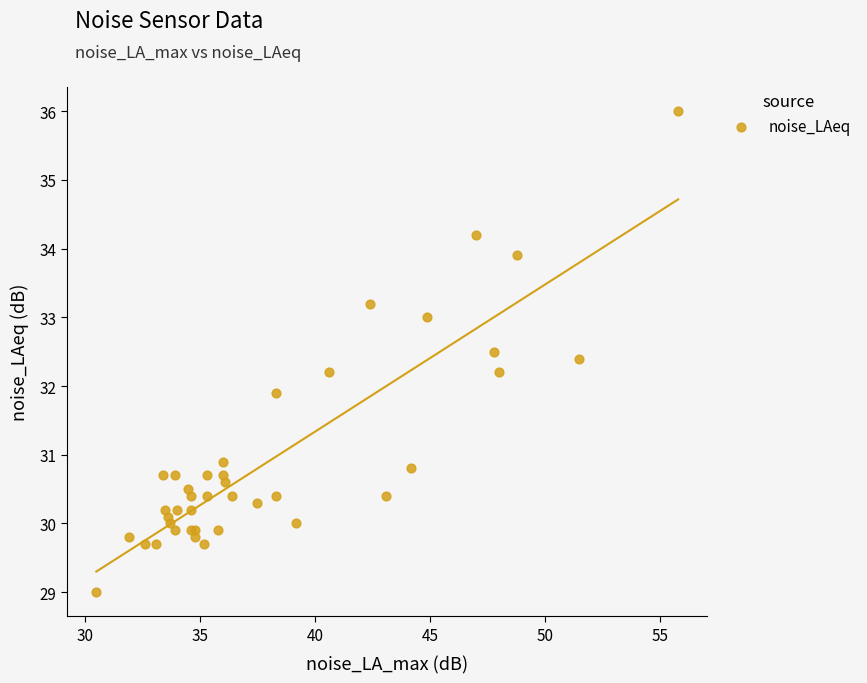

What Y value in the scatter plot is closest to 32?

31.9